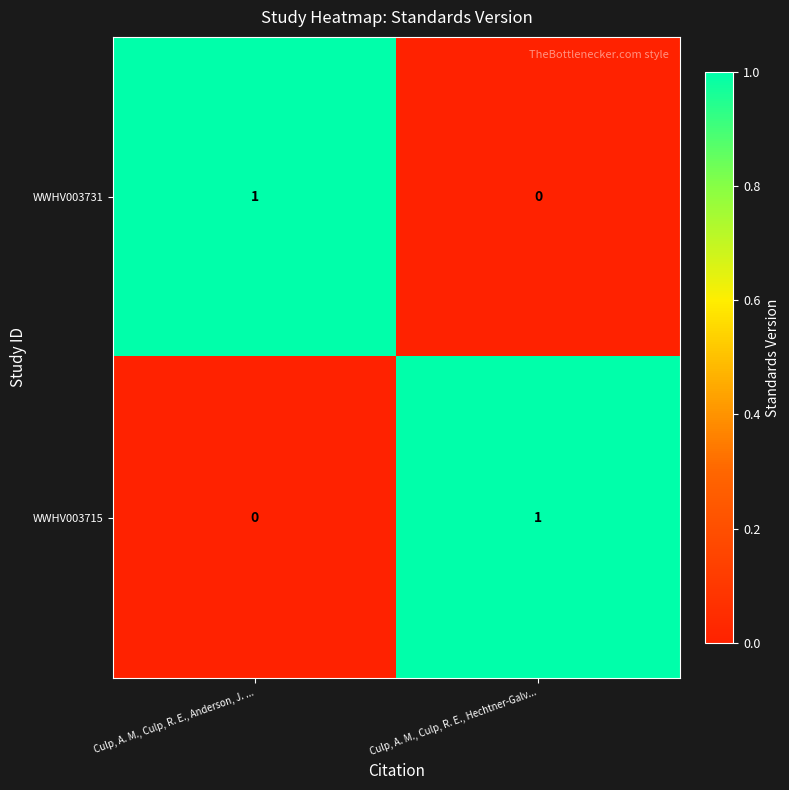

At which label is WWHV003715 closest to 0?

Culp, A. M., Culp, R. E., Anderson, J. ...